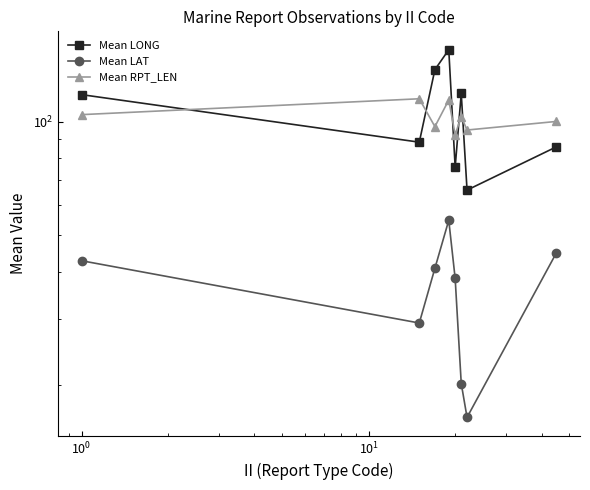

Reading right to left, transcribe all the data shown in this chart.

Mean LONG: 85.7	65.8	118.8	75.7	155.2	137.4	88.2	117.9
Mean LAT: 44.8	16.4	20.2	38.4	54.7	40.8	29.2	42.7
Mean RPT_LEN: 100.1	95.0	103.1	92.3	114.1	97.0	115.0	104.4